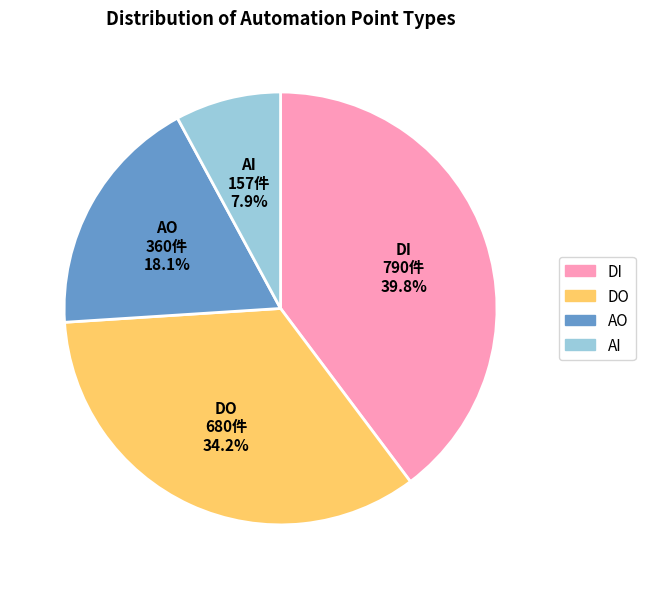

What portion of the pie excludes DO?

65.8%